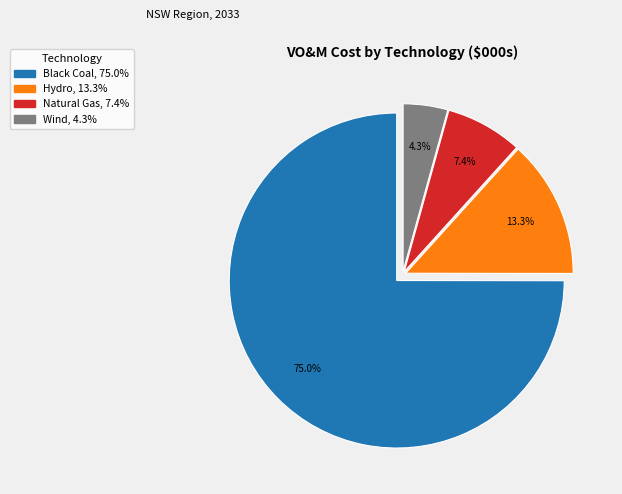

Count the number of slices in the pie.

4